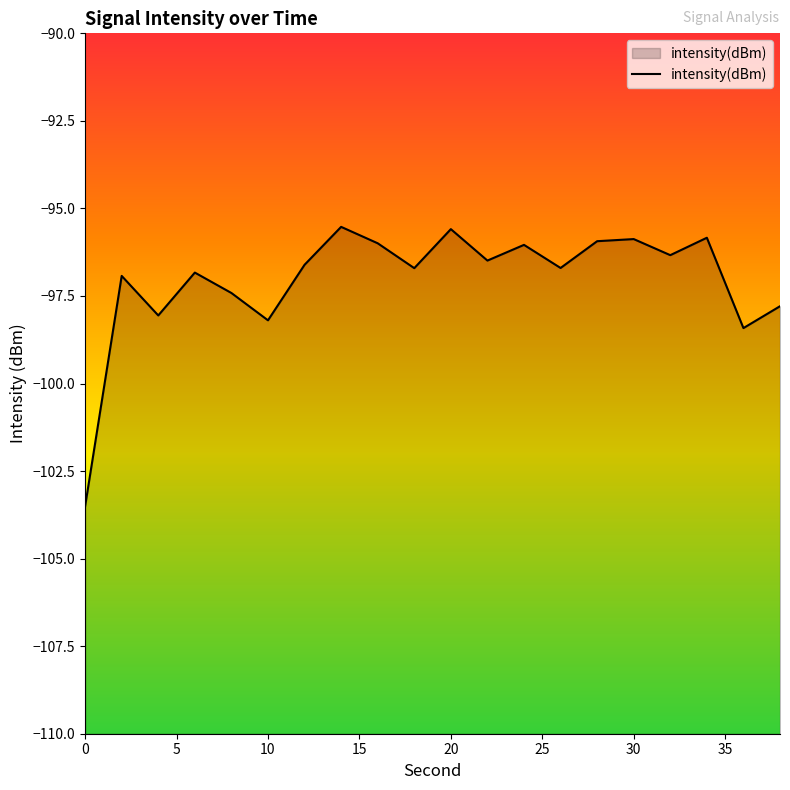

The chart shows a value of -98.2 at 10. True or false?

True